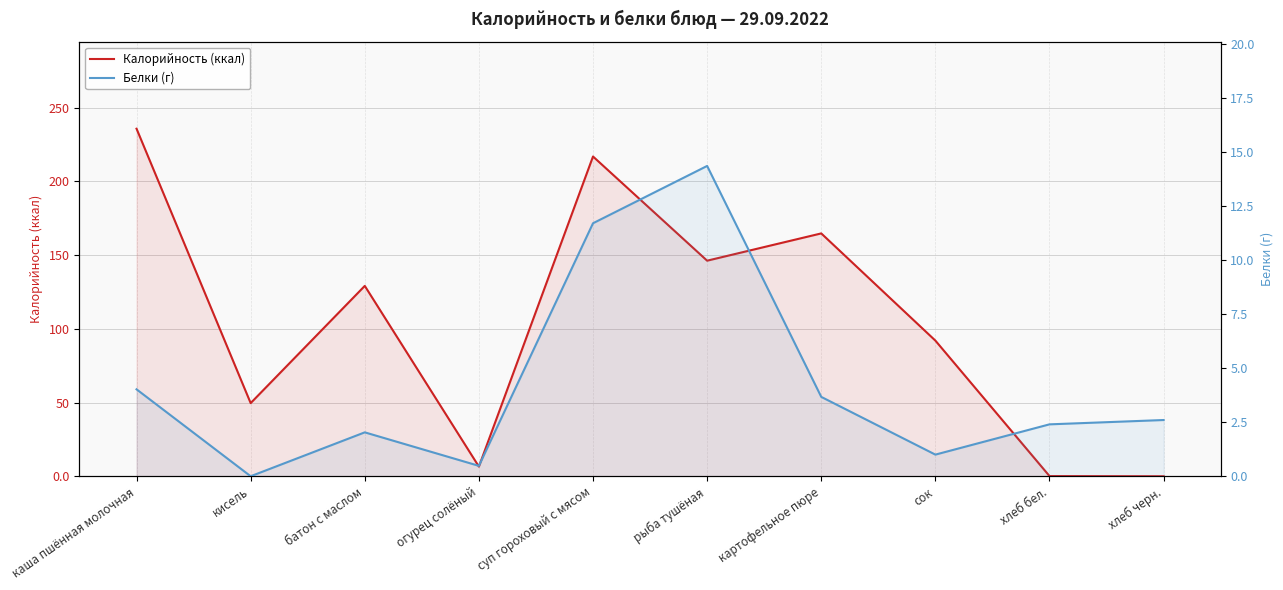

True or false: Белки (г) and Калорийность (ккал) intersect in this chart.

True